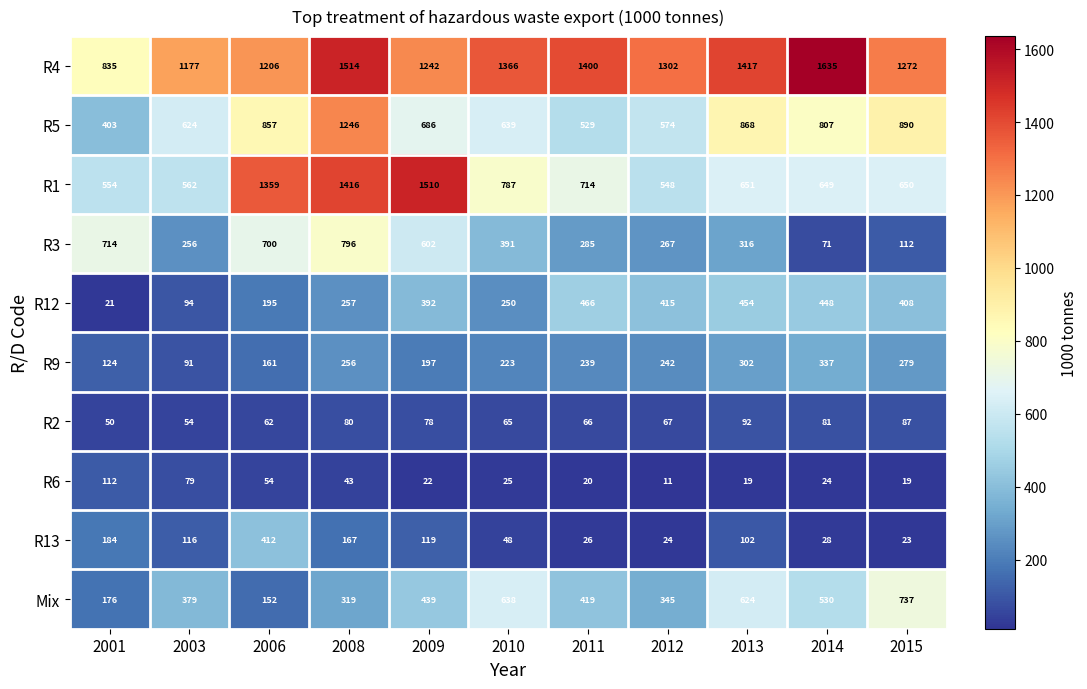

At 2008, list the series in order from largest to smallest.

R4, R1, R5, R3, Mix, R12, R9, R13, R2, R6